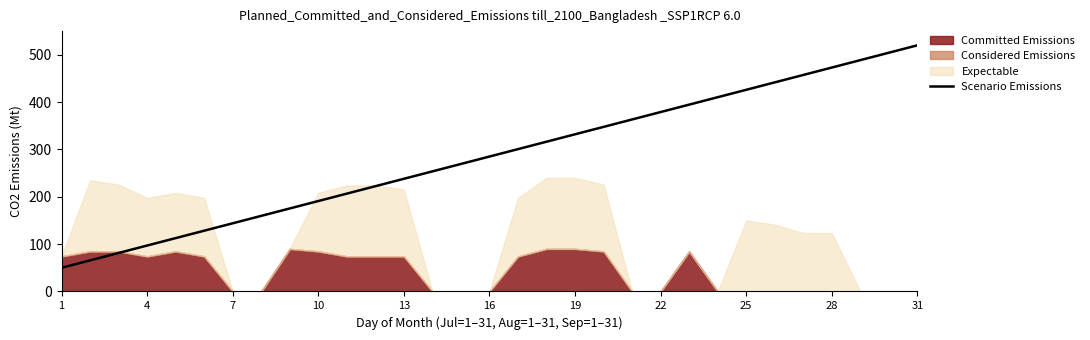

What is the highest value of the Scenario Emissions series?

520.0